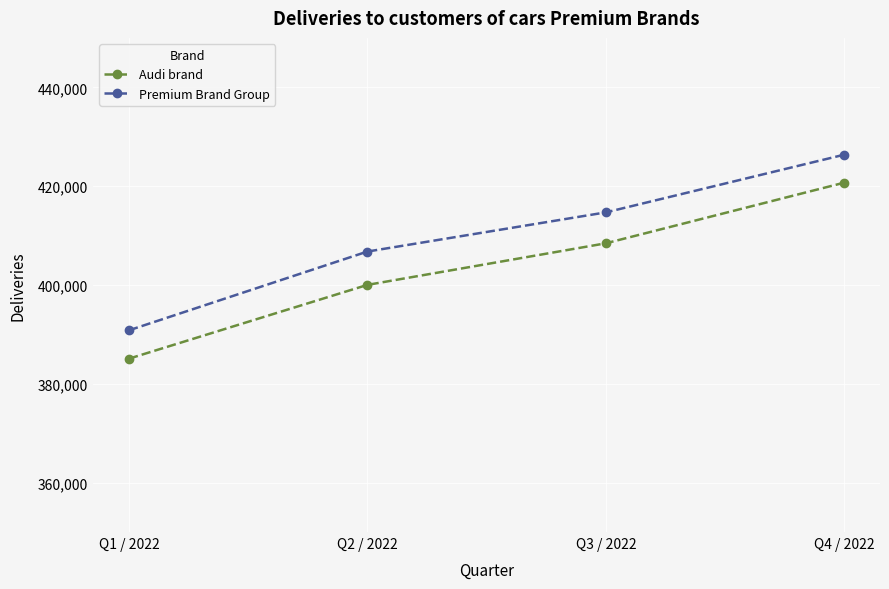

What is the label of the 1st point from the right?

Q4 / 2022